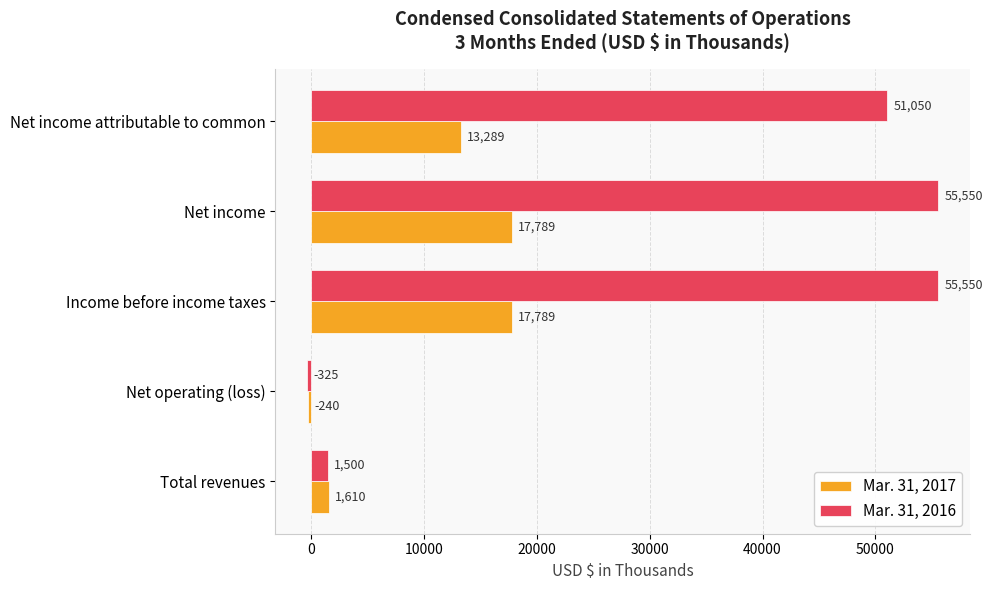

The value of Mar. 31, 2016 at Net income attributable to common is 51050. True or false?

True